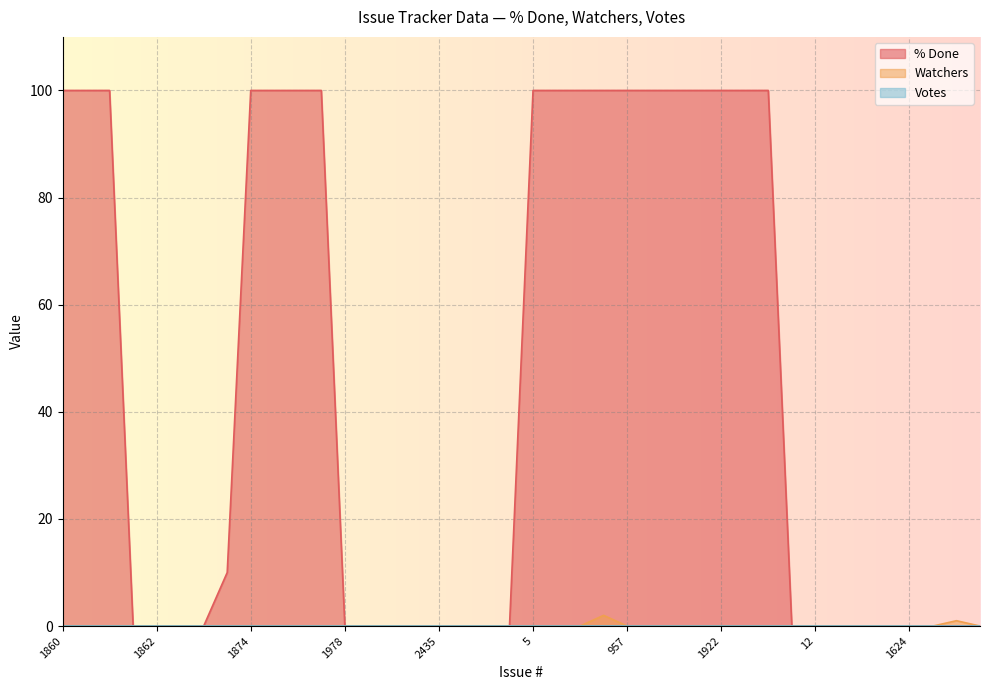

What is the greatest value displayed?

100